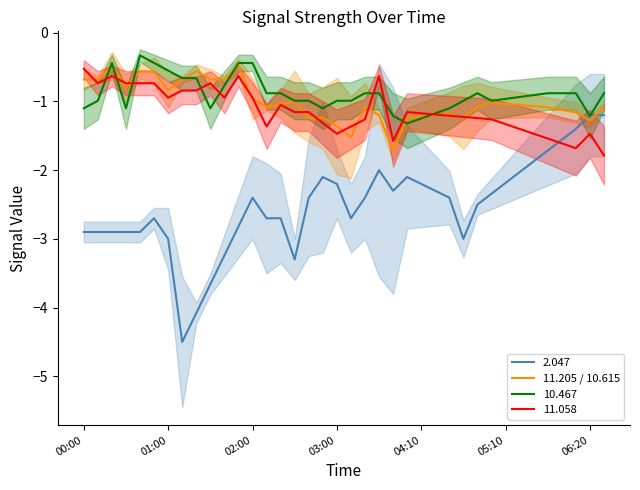

What is the approximate value of 2.047 at 02:00?

-2.4